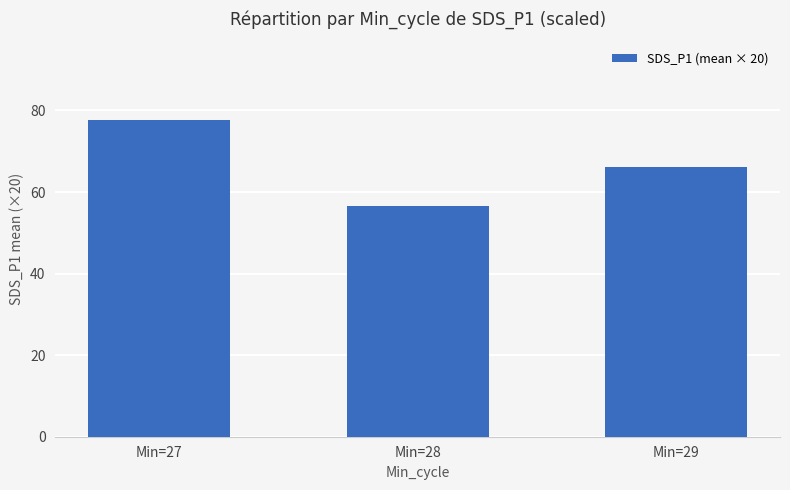

List the labels in order of value, largest first.

Min=27, Min=29, Min=28